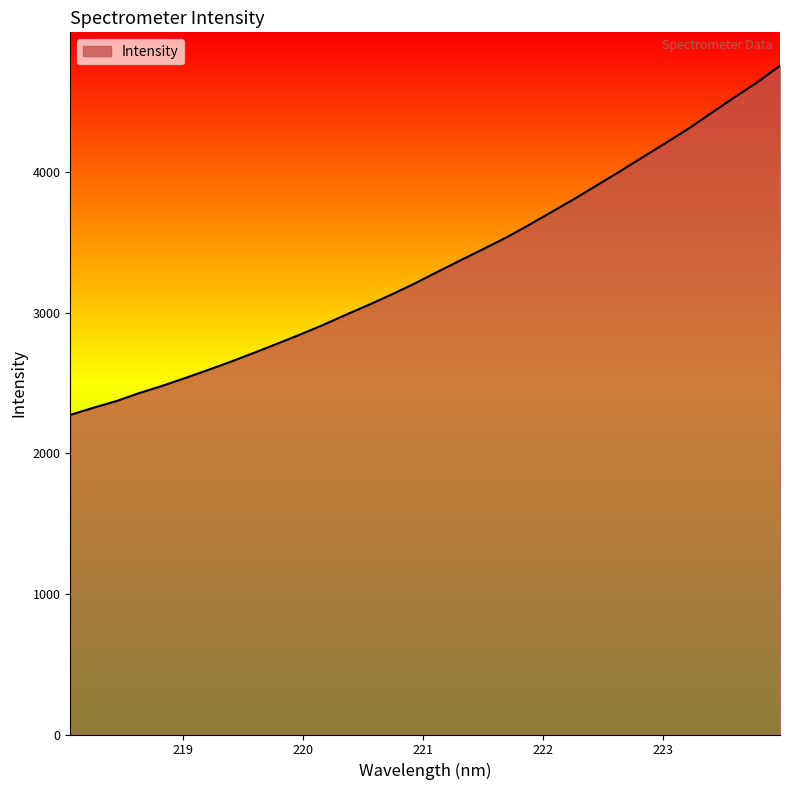

What is the maximum value shown in the chart?

4757.8